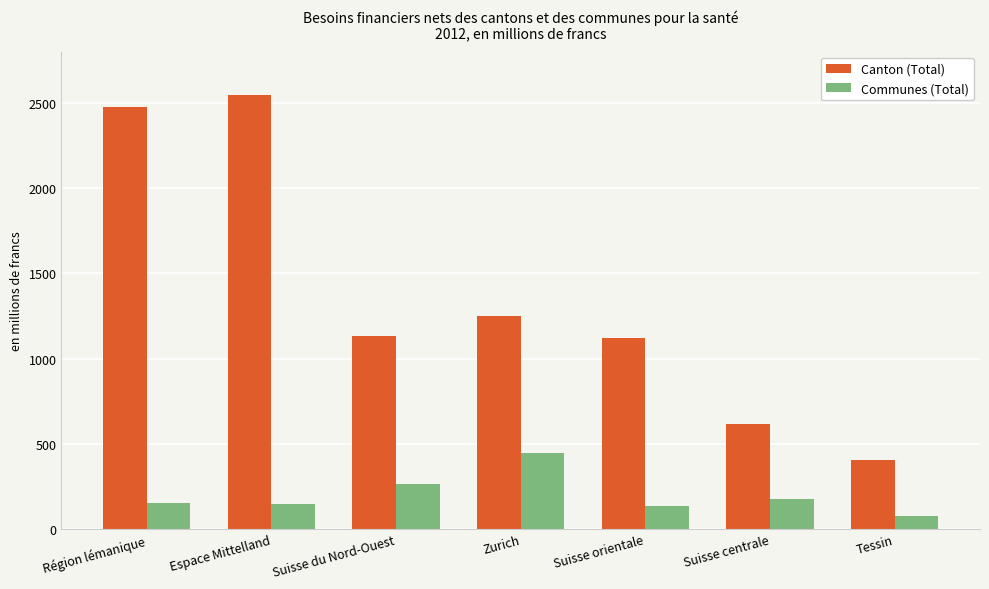

What position from the left is Suisse du Nord-Ouest?

3